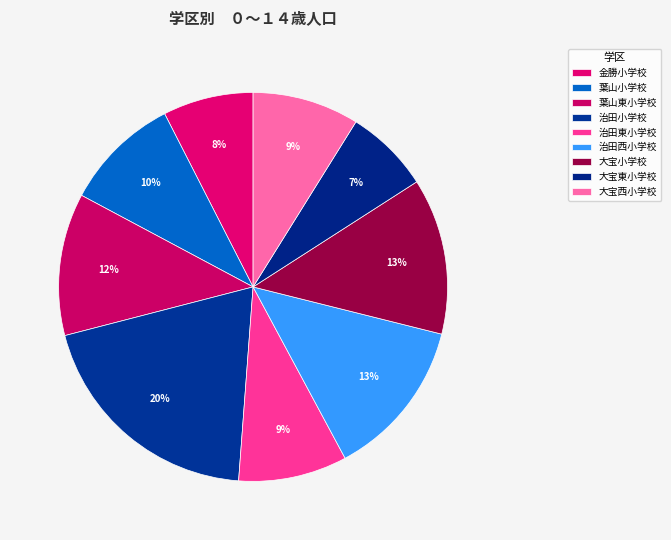

Does 葉山小学校 account for over 50% of the chart?

No